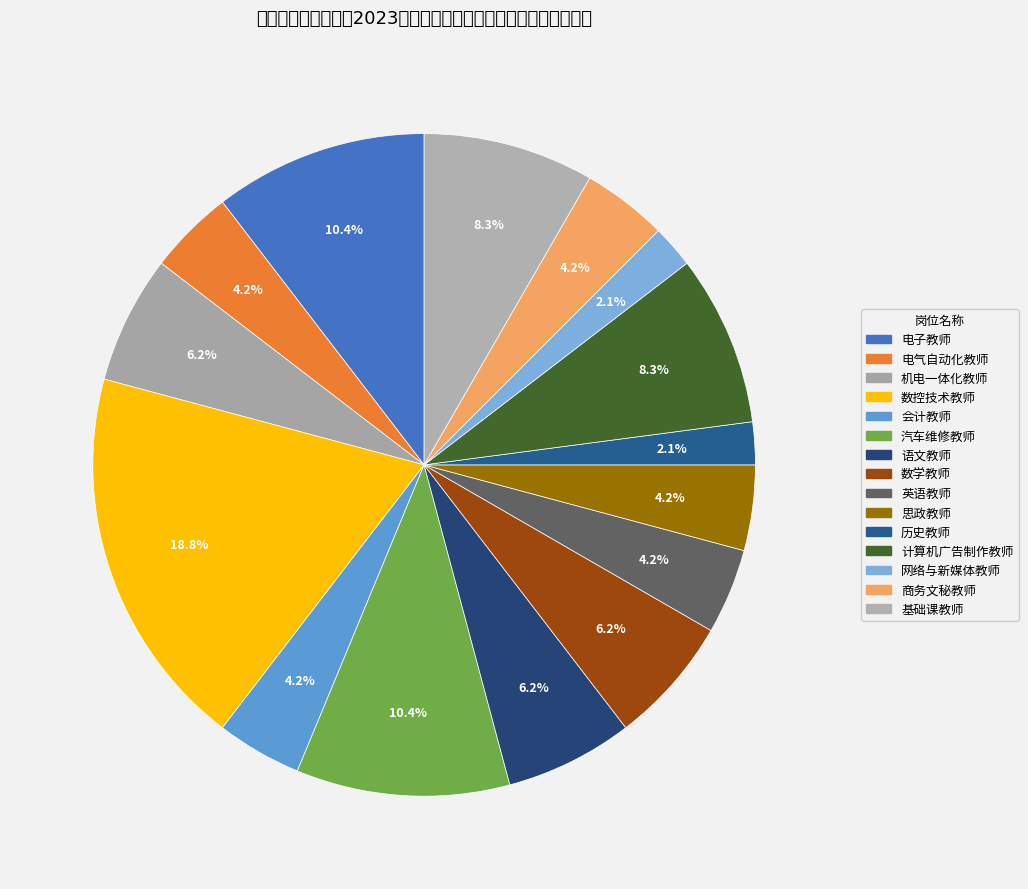

What portion of the pie excludes 语文教师?

93.8%